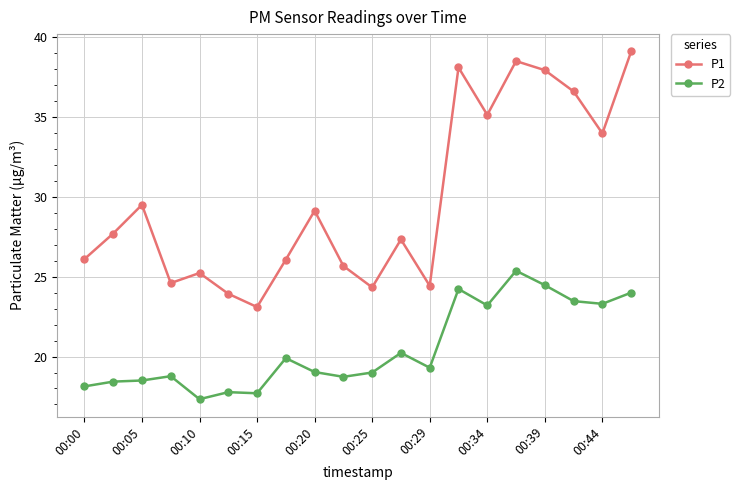

True or false: P2 and P1 intersect in this chart.

False